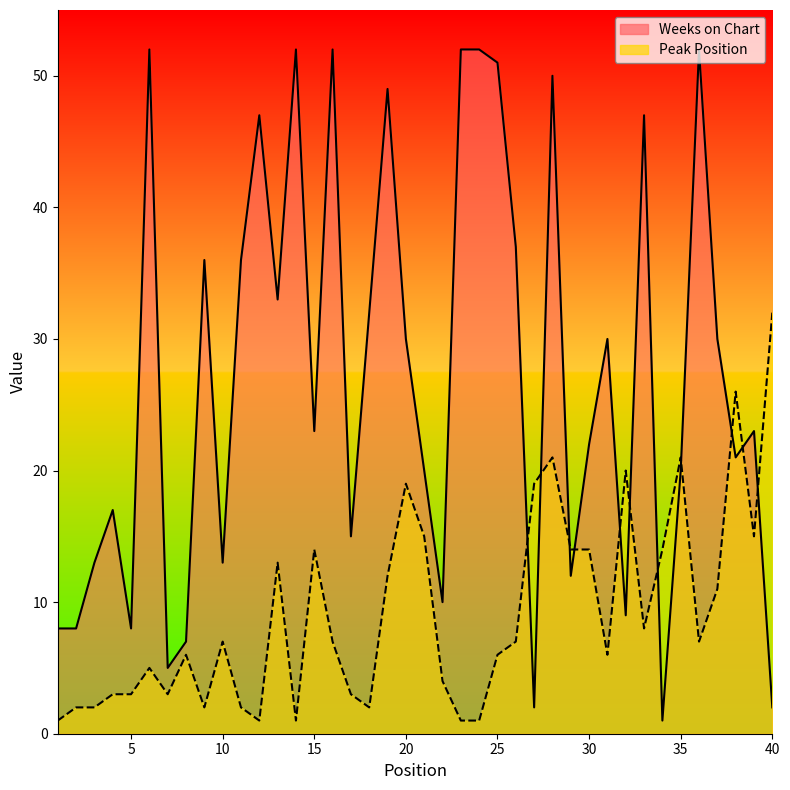

Which series has the largest total across all categories?

Weeks on Chart